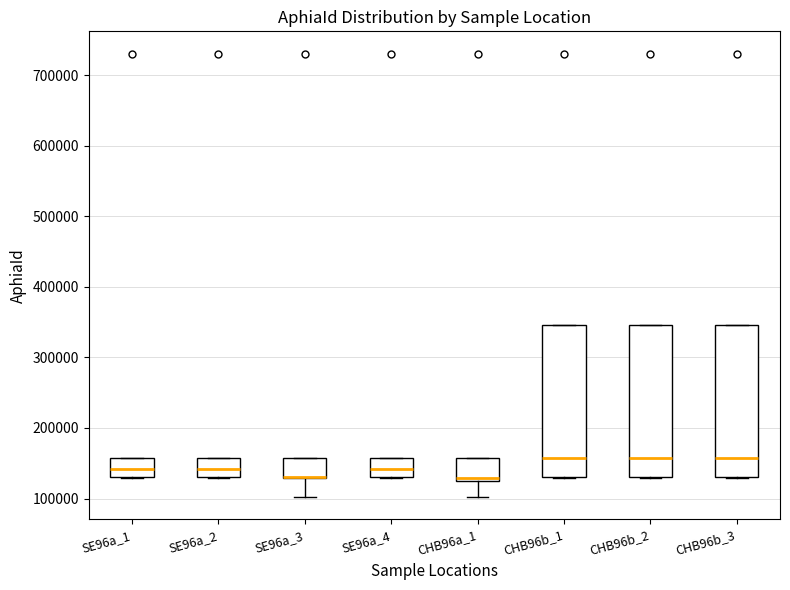

Where is the upper edge of the box for SE96a_3 on the y-axis? The values are not printed on the chart, so give them approximately, as read against the axis.

160000